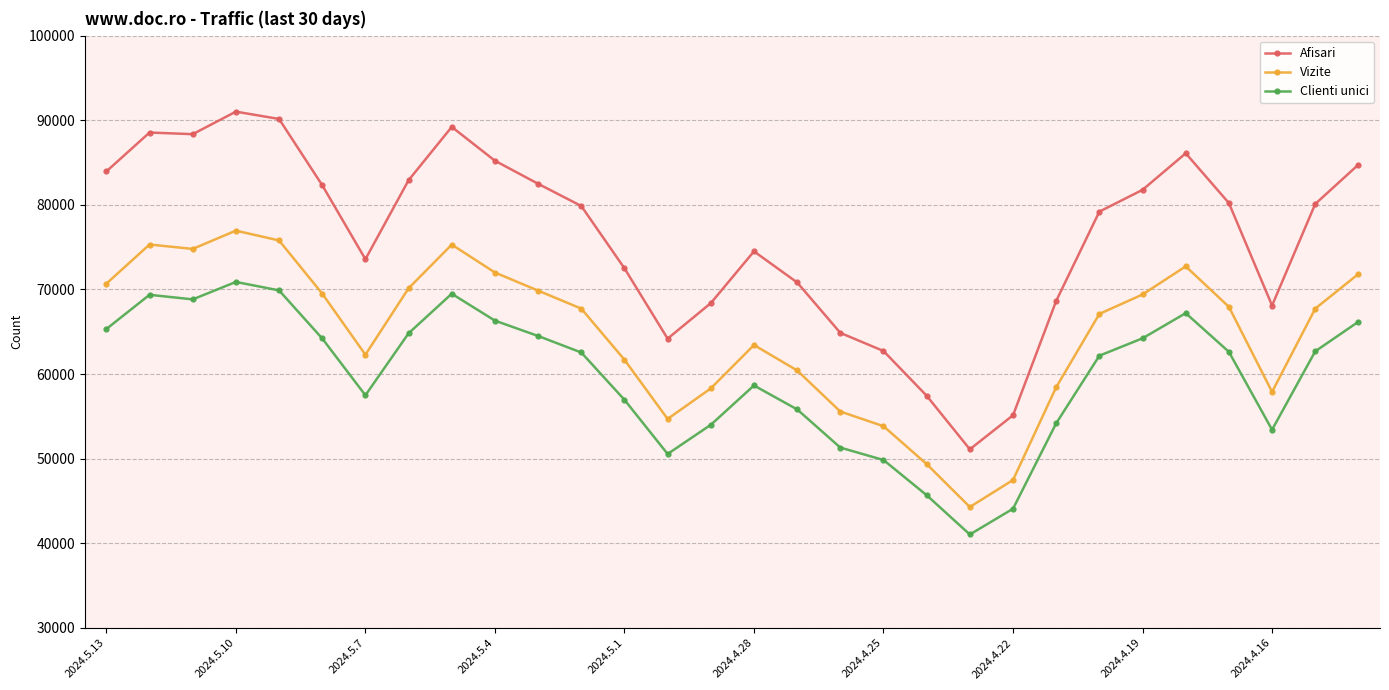

What is the maximum value shown in the chart?

91016